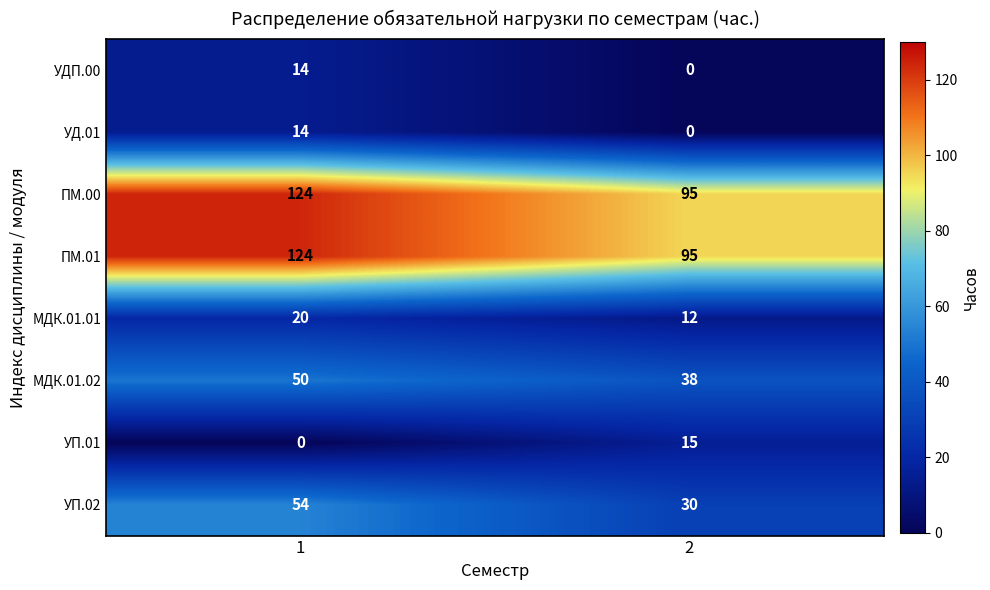

What is the difference between the highest and lowest values at 2?

95